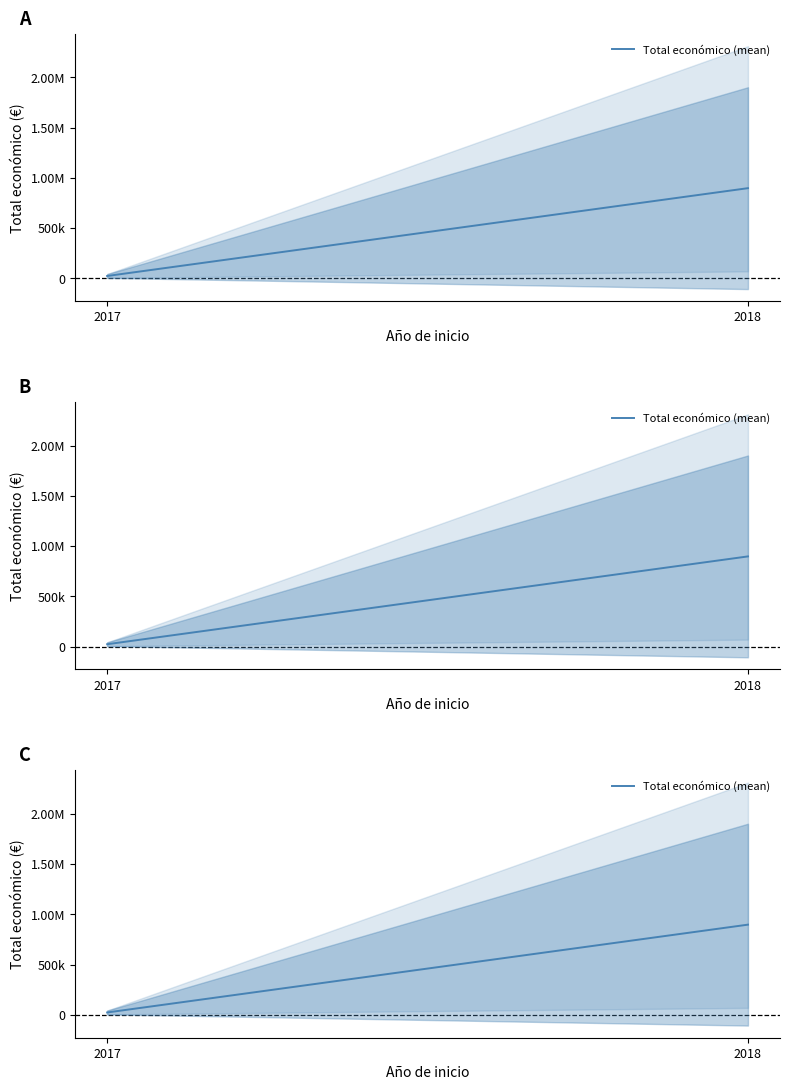

Between 2018 and 2017, which is larger?

2018